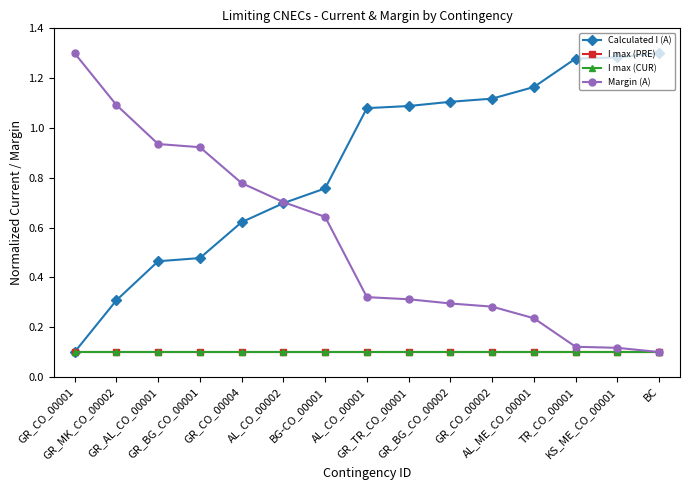

What is the sum of all I max (PRE) values?

1.5